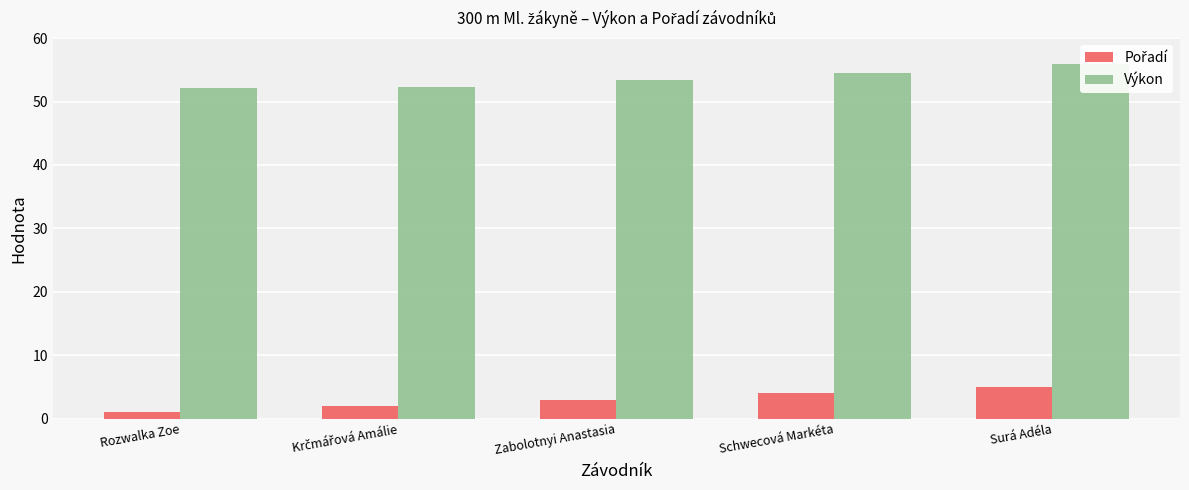

What is the sum of all Výkon values?

268.4